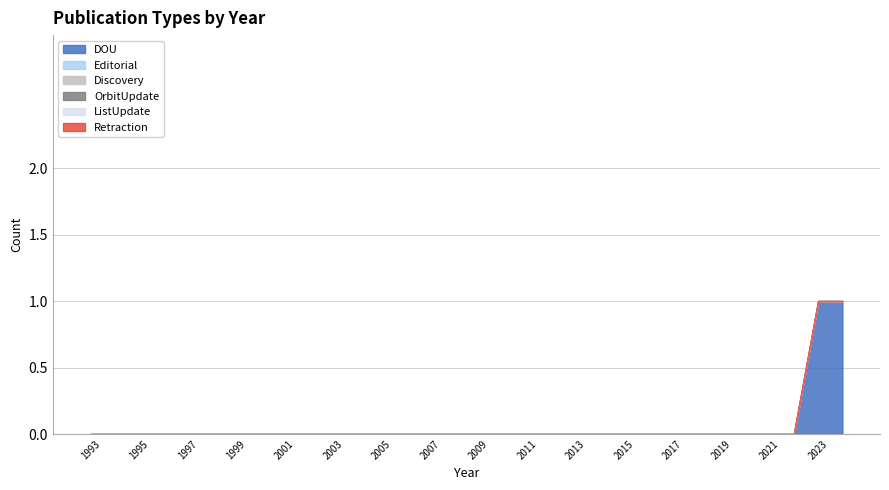

List the labels in order of Editorial value, largest first.

1993, 1994, 1995, 1996, 1997, 1998, 1999, 2000, 2001, 2002, 2003, 2004, 2005, 2006, 2007, 2008, 2009, 2010, 2011, 2012, 2013, 2014, 2015, 2016, 2017, 2018, 2019, 2020, 2021, 2022, 2023, 2024